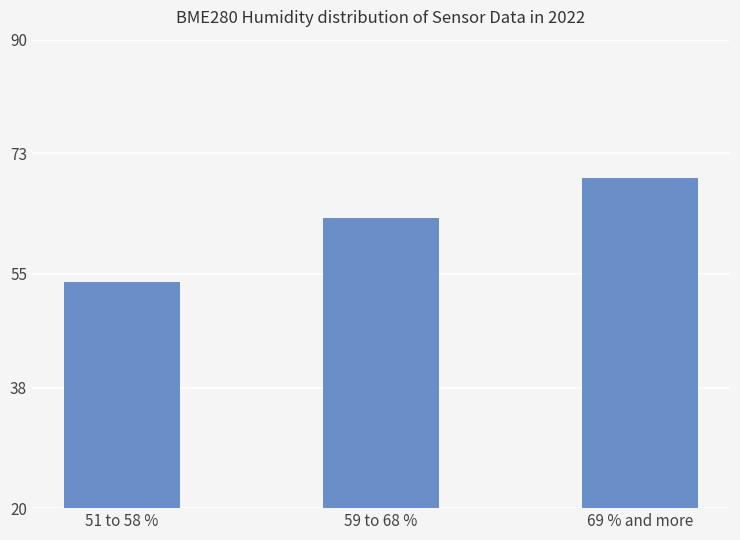

What is the label of the 2nd bar from the left?

59 to 68 %